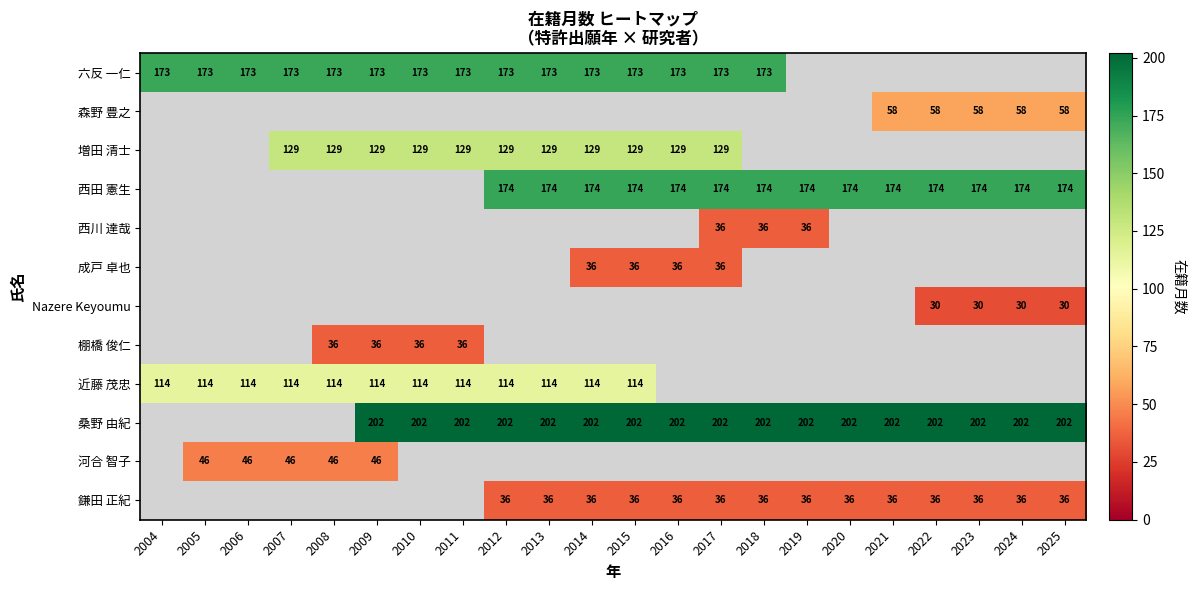

True or false: 鎌田 正紀 has a value of 36 at 2019.

True